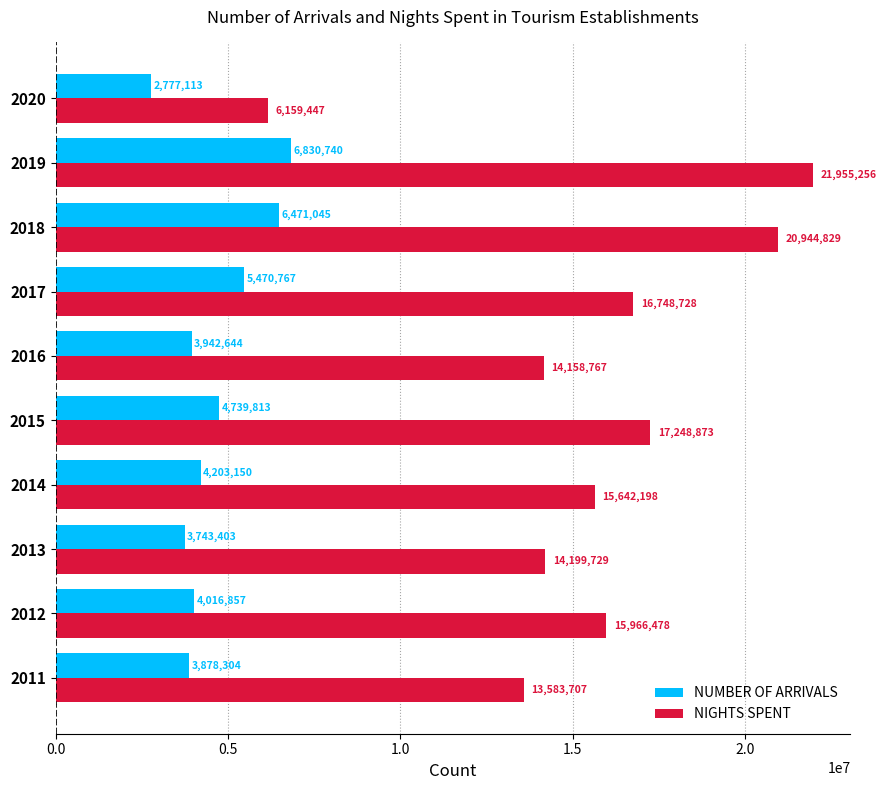

The value of NIGHTS SPENT at 2020 is 6159447. True or false?

True